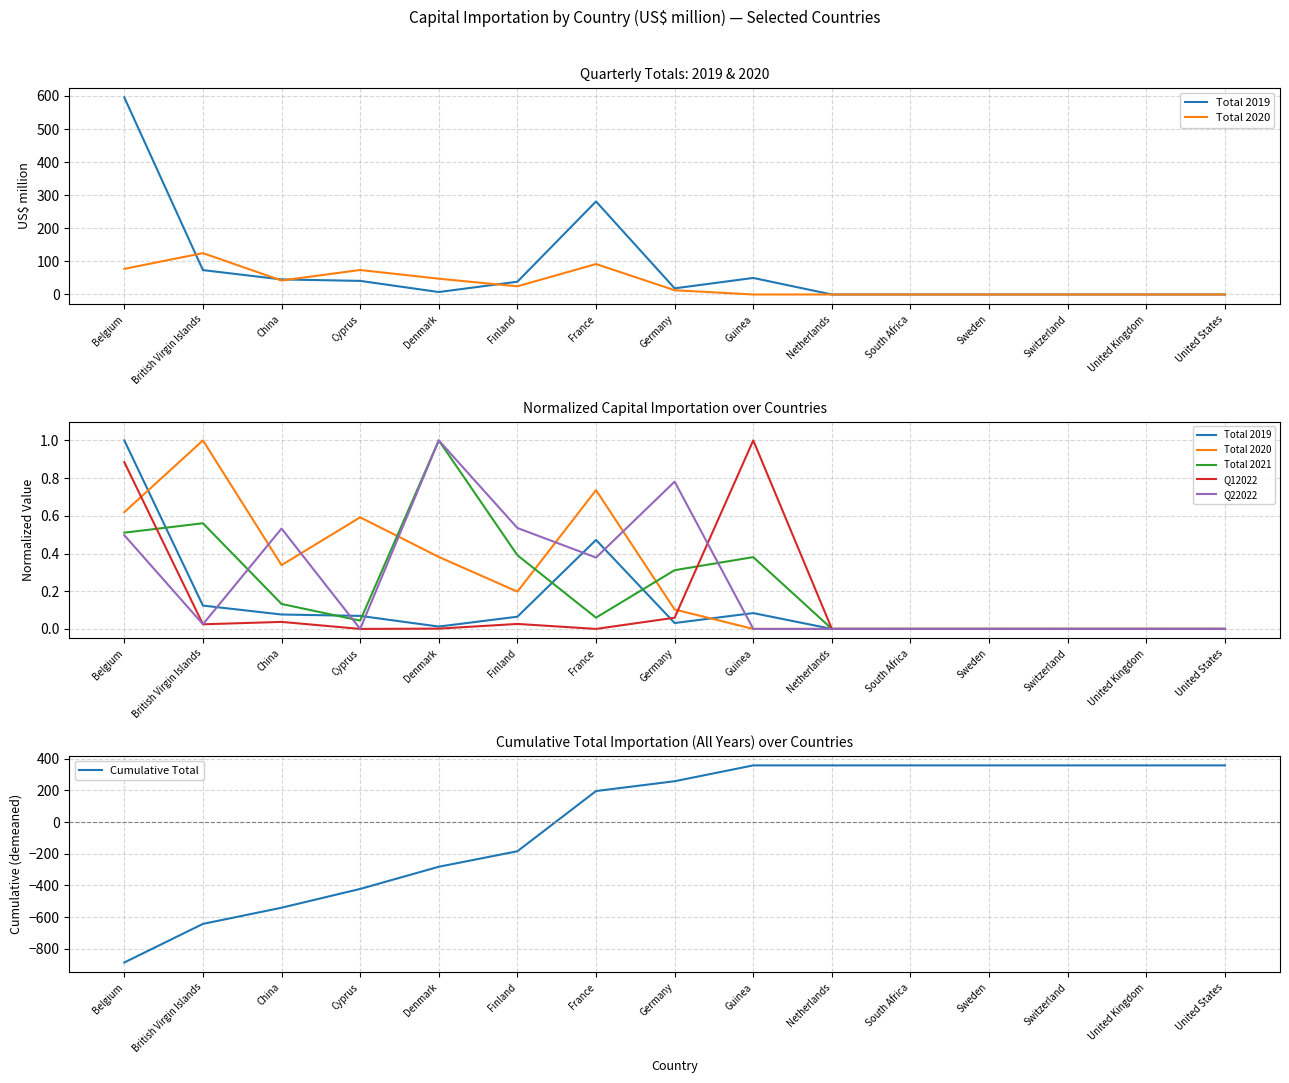

How many positive values does the Total 2019 series have?

9